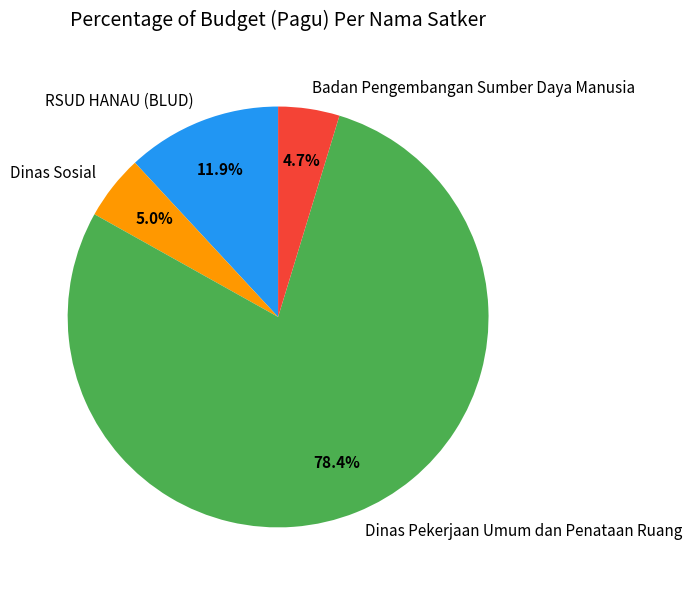

What portion of the pie excludes Dinas Pekerjaan Umum dan Penataan Ruang?

21.6%